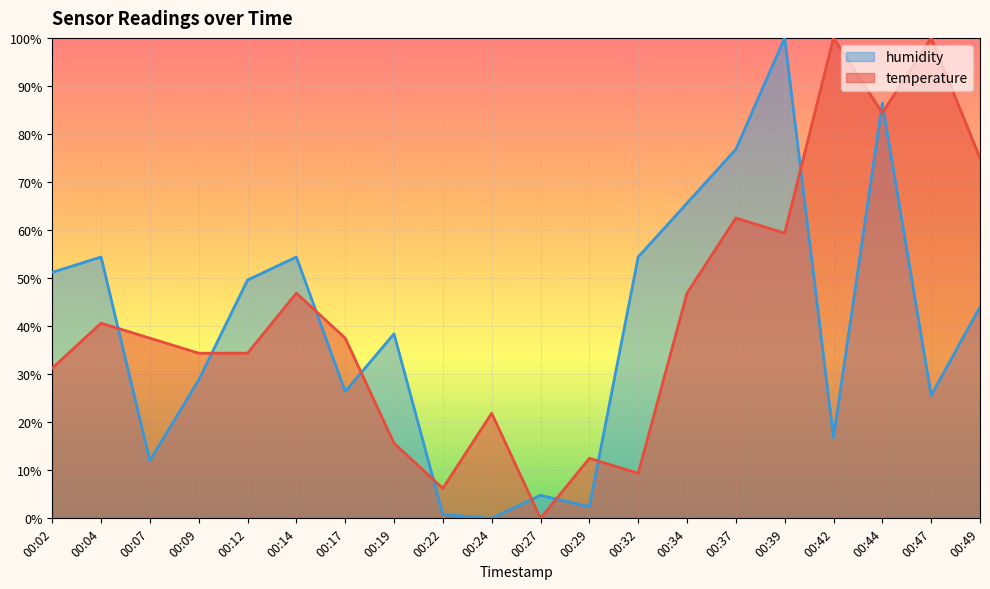

How many intersections are there between humidity and temperature?

11